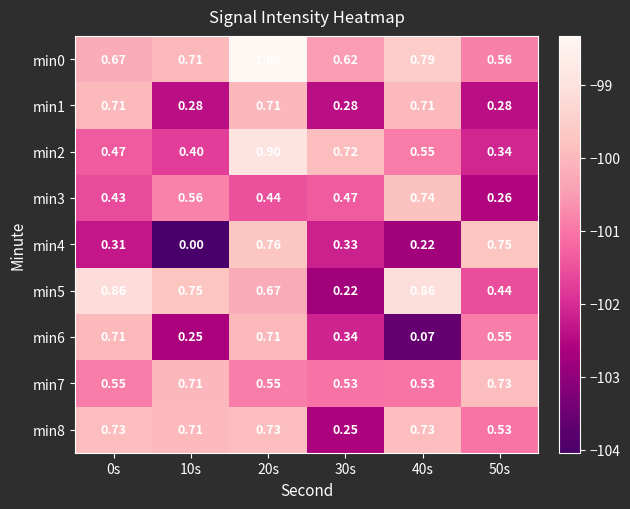

Is the value of min3 at 40s greater than the value of min0 at 30s?

Yes